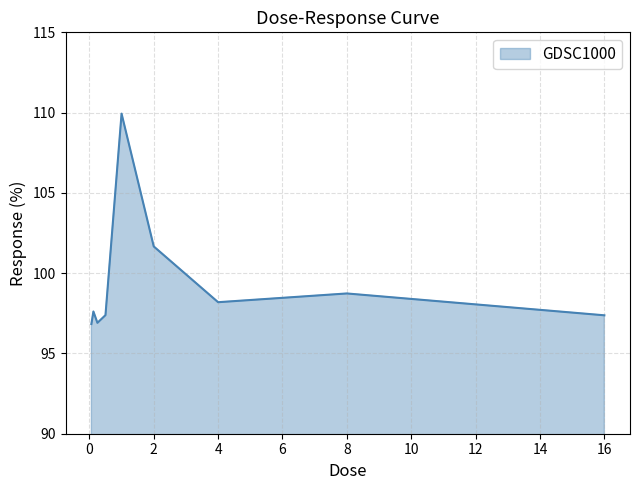

What is the smallest value displayed?

96.8